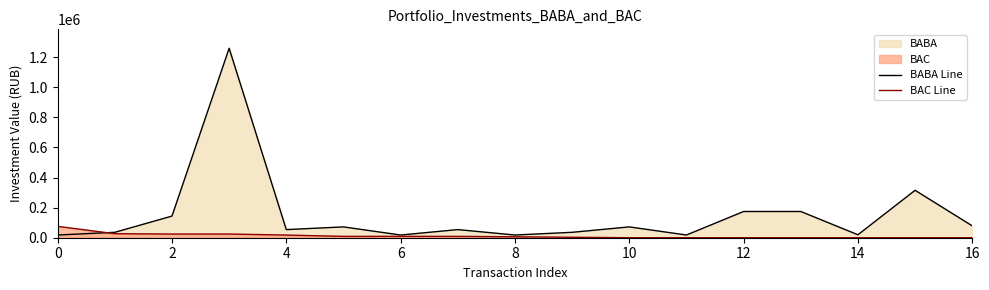

Which series has the largest range (max minus min)?

BABA Line